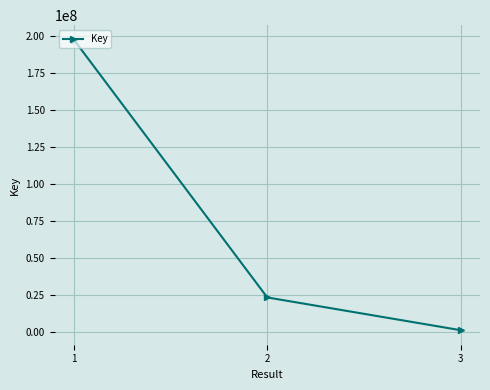

What is the value of the 2nd point from the left?

23195470